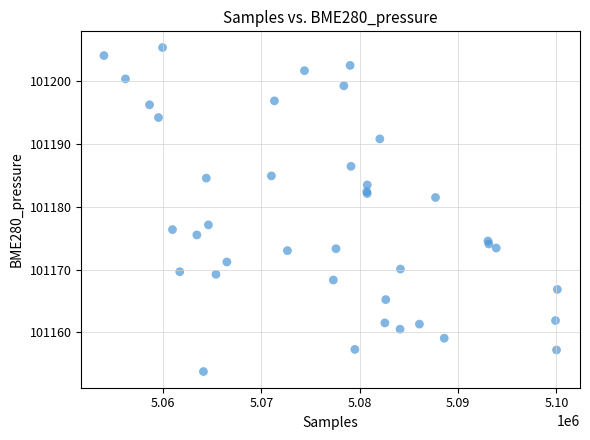

What Y value in the scatter plot is closest to 101179?

101177.1